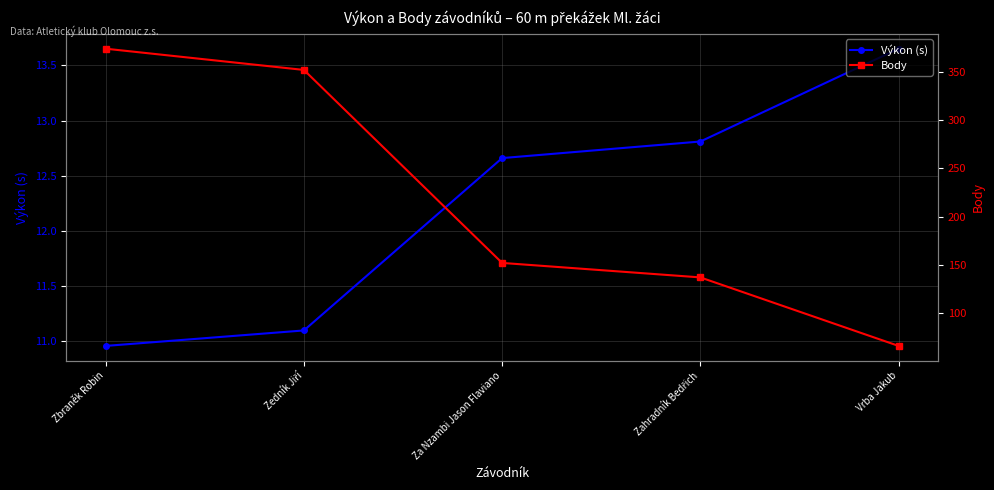

What is the sum of the Výkon (s) values at Zedník Jiří and Za Nzambi Jason Flaviano?

23.8